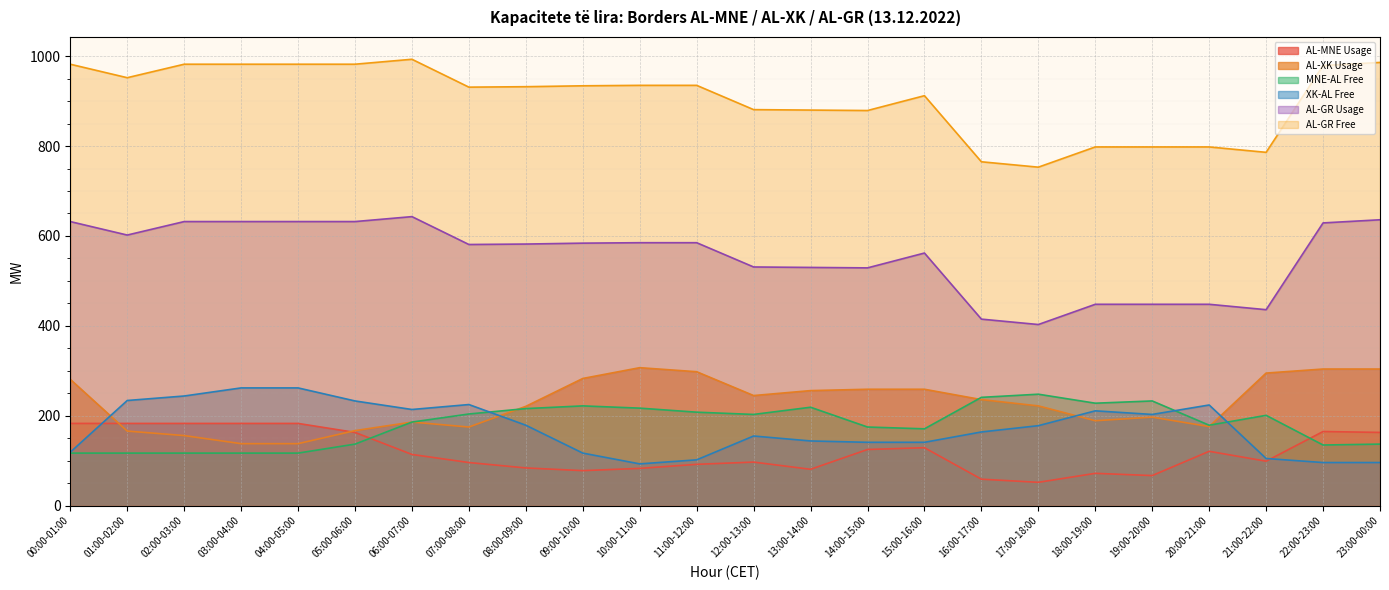

What is the average value of the AL-MNE Usage series?

119